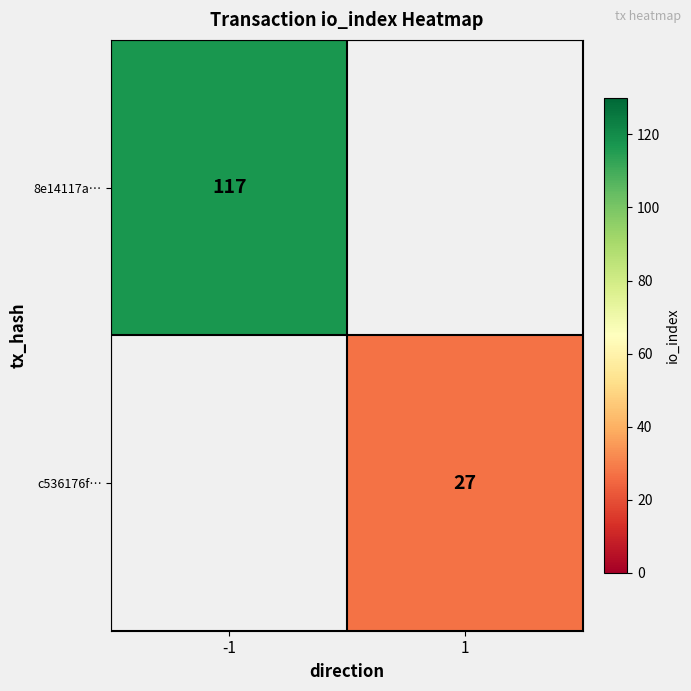

Which label corresponds to the smallest value in the chart?

1